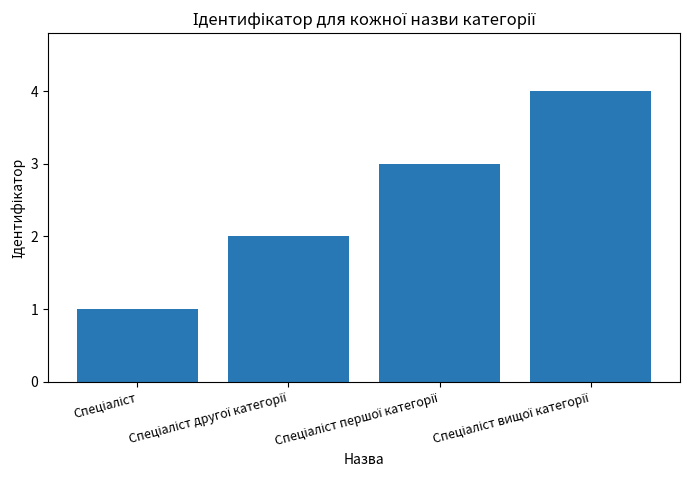

What is the difference between the maximum and minimum values?

3